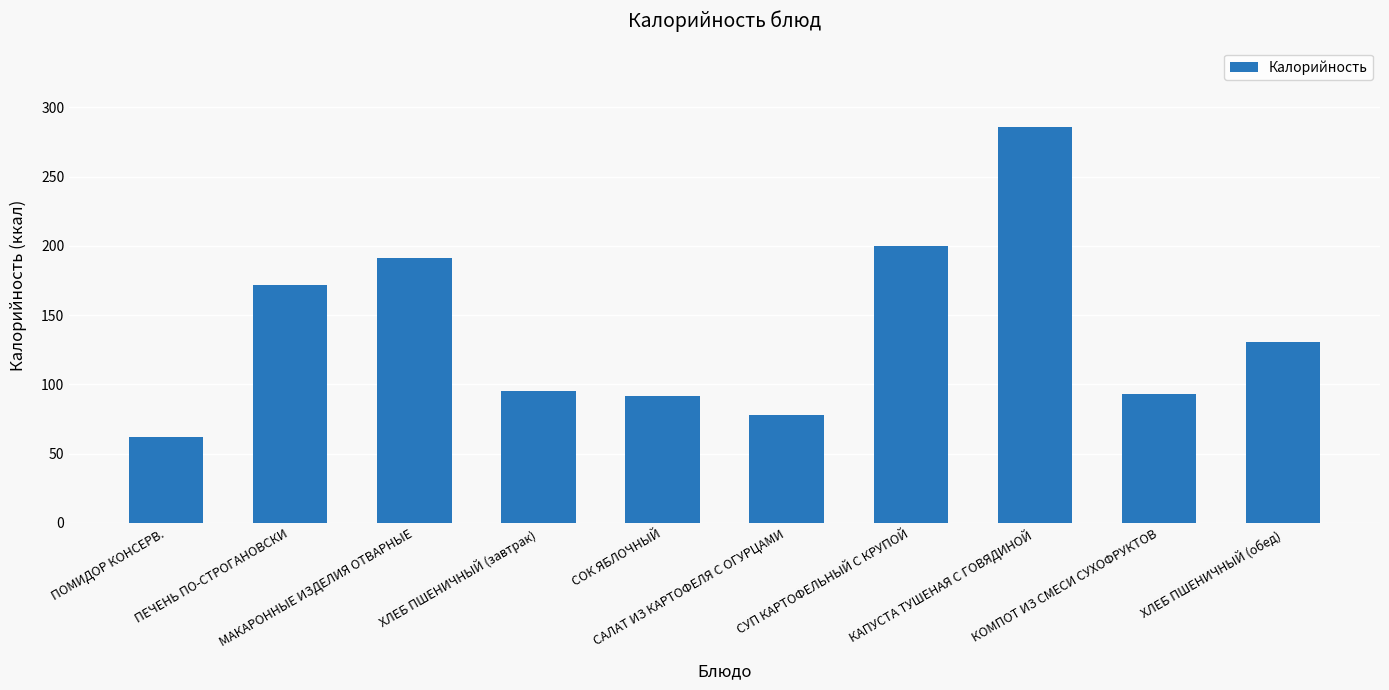

What is the label of the 6th bar from the left?

САЛАТ ИЗ КАРТОФЕЛЯ С ОГУРЦАМИ